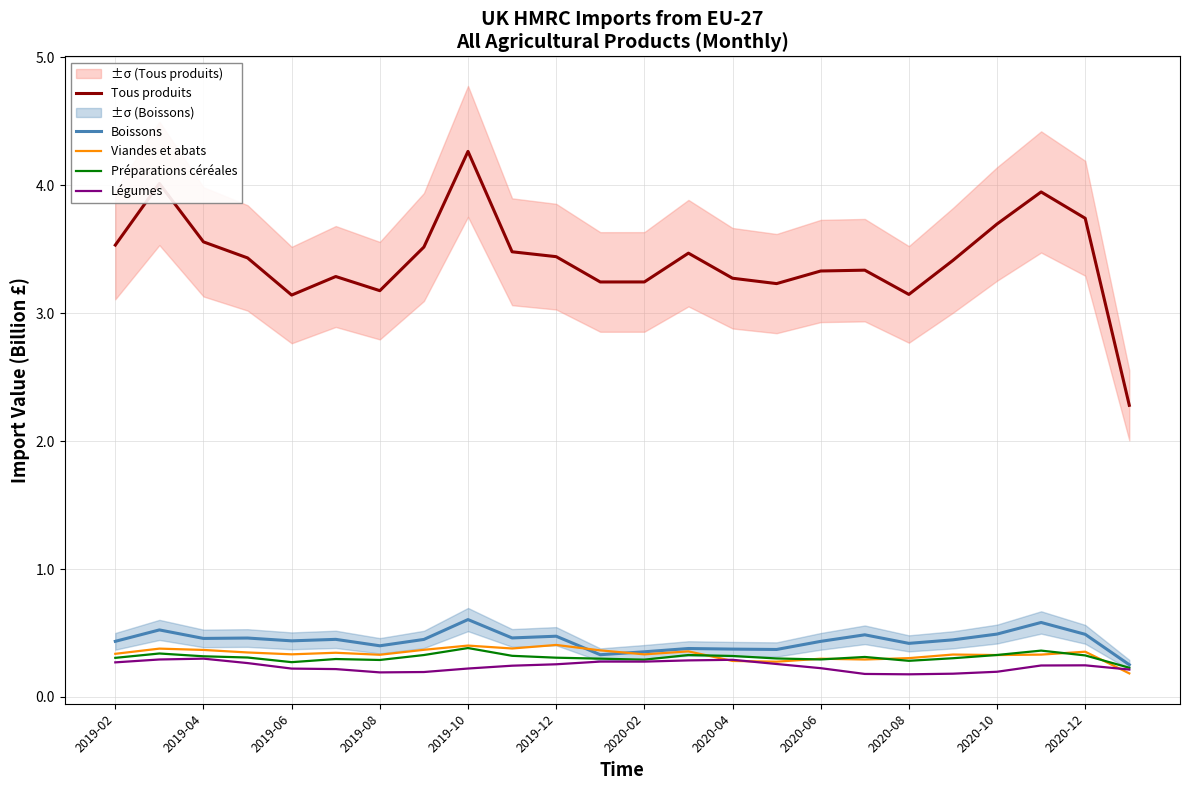

What is the highest value of the Viandes et abats series?

0.4